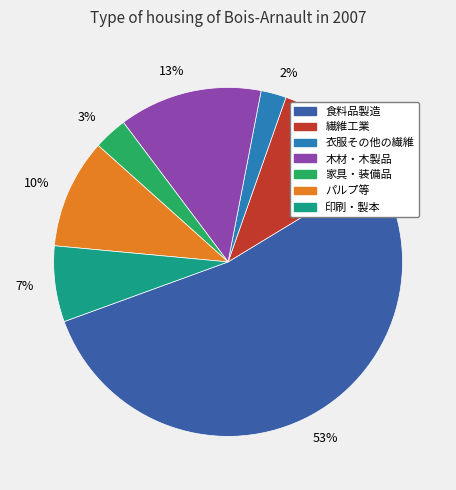

Is it true that 木材・木製品 is 13% of the pie?

True